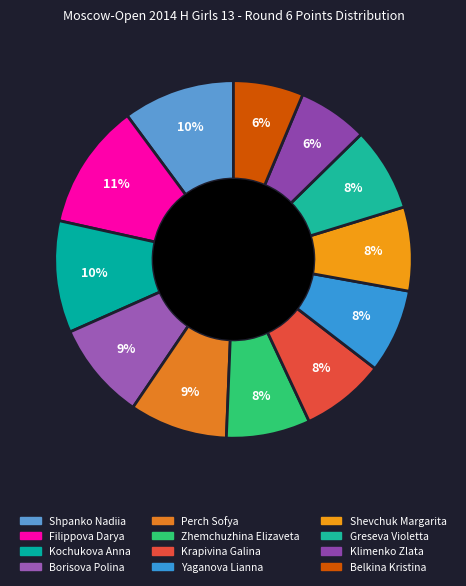

Which has a higher value, Yaganova Lianna or Greseva Violetta?

Yaganova Lianna